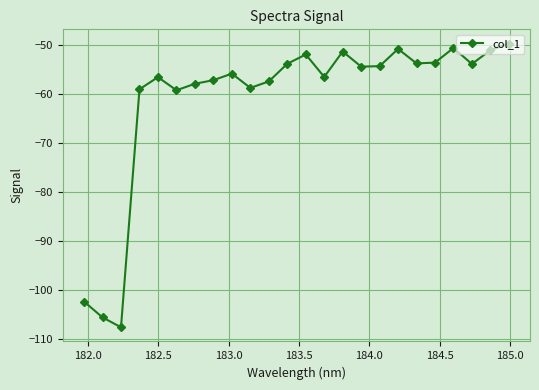

What is the smallest value displayed?

-107.5